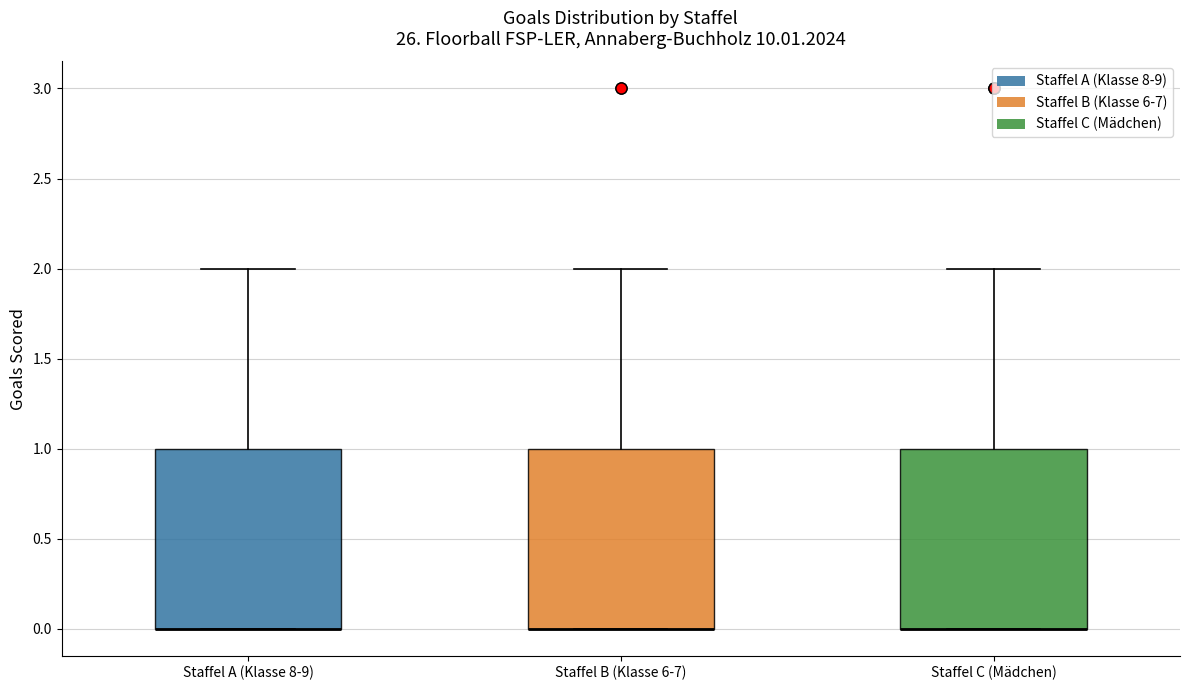

Reading left to right, transcribe this box plot: for each box, give where its median line is, the range the box spans, and where its two whiskers end, as read against the y-axis. The values are not printed on the chart, so give them approximately, as read against the axis.

Staffel A (Klasse 8-9): median 0 (drawn on the box's lower edge), box 0 to 1, whiskers 0 to 2
Staffel B (Klasse 6-7): median 0 (drawn on the box's lower edge), box 0 to 1, whiskers 0 to 2
Staffel C (Mädchen): median 0 (drawn on the box's lower edge), box 0 to 1, whiskers 0 to 2